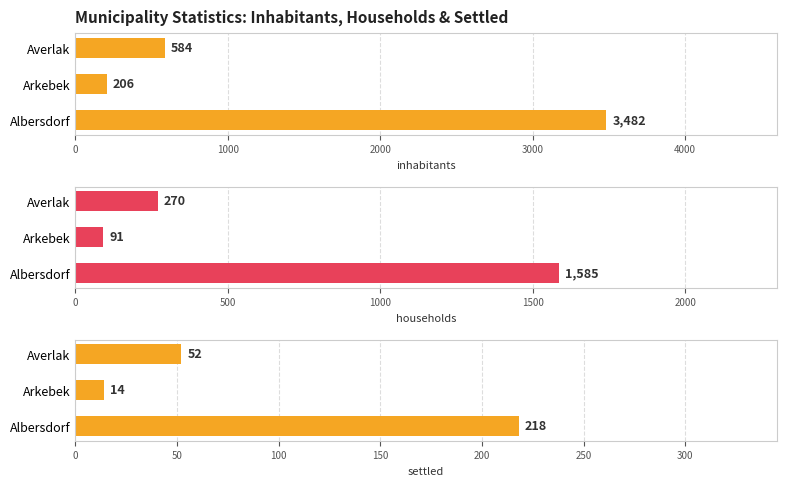

What is the difference between the maximum and second lowest values in the households series?

1315